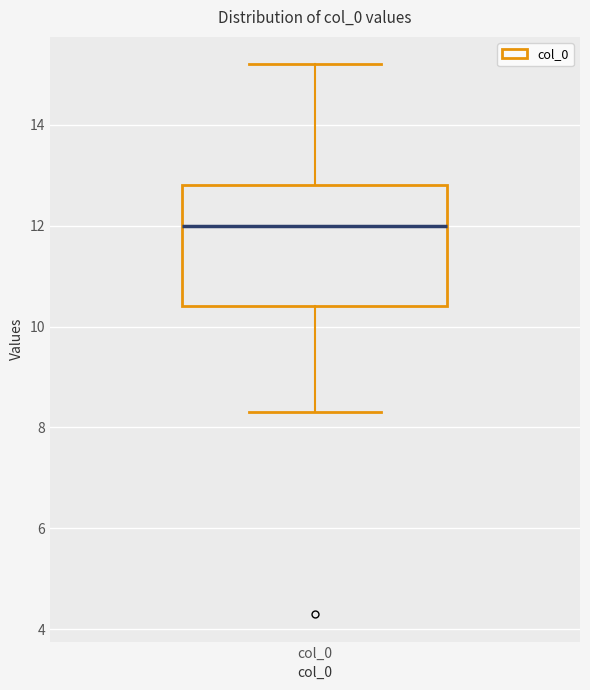

Transcribe this box plot: give where the median line is, the range the box spans, and where the two whiskers end, as read against the y-axis. The values are not printed on the chart, so give them approximately, as read against the axis.

median 12.0, box 10.4 to 12.8, whiskers 8.4 to 15.2